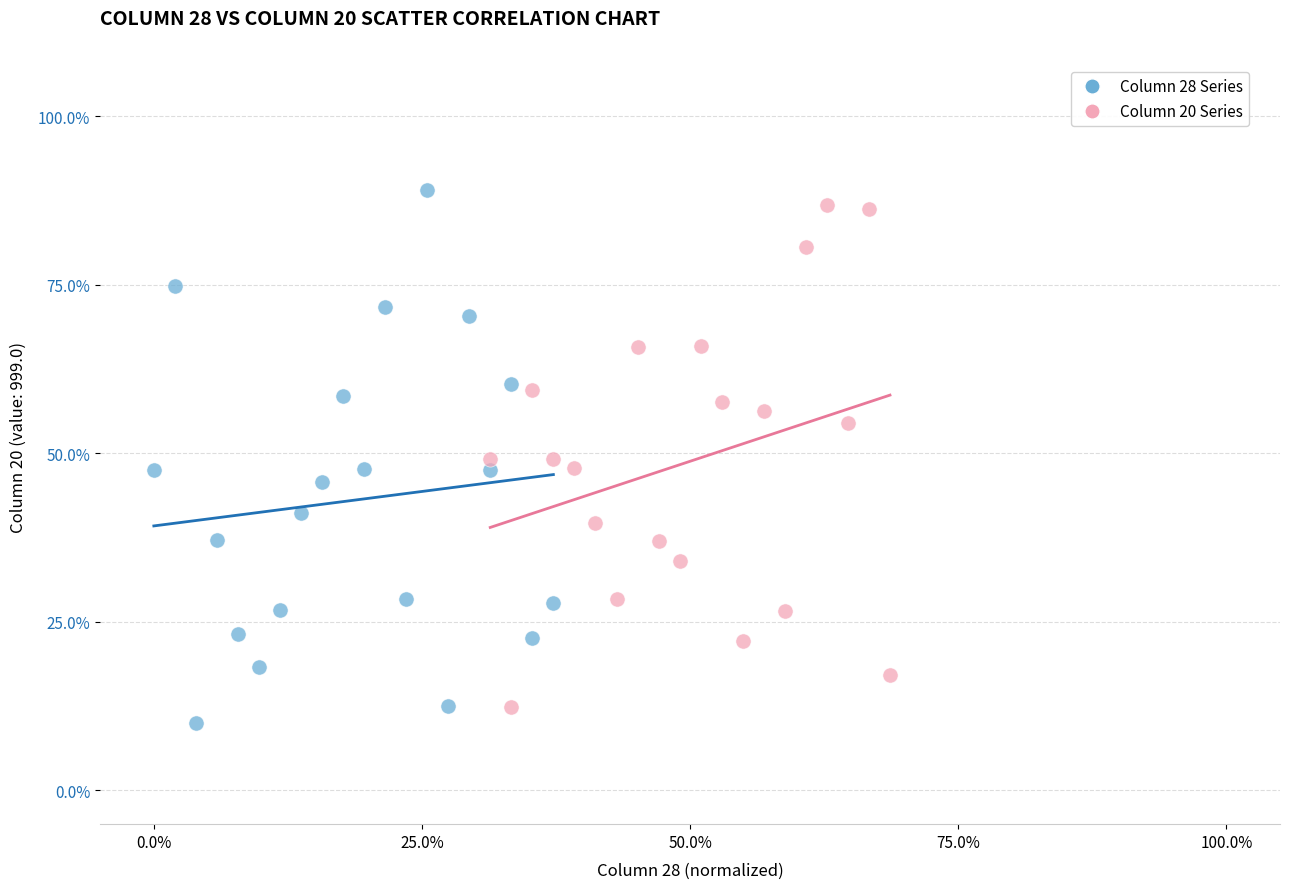

Which series contains the highest Y value?

Column 28 Series